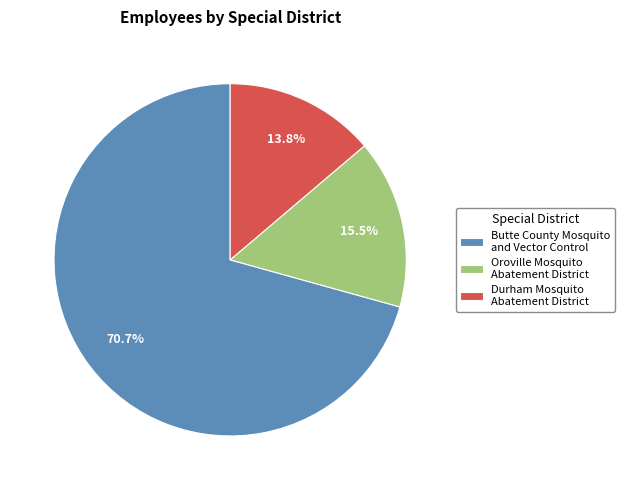

Which category has the biggest portion of the pie?

Butte County Mosquito and Vector Control